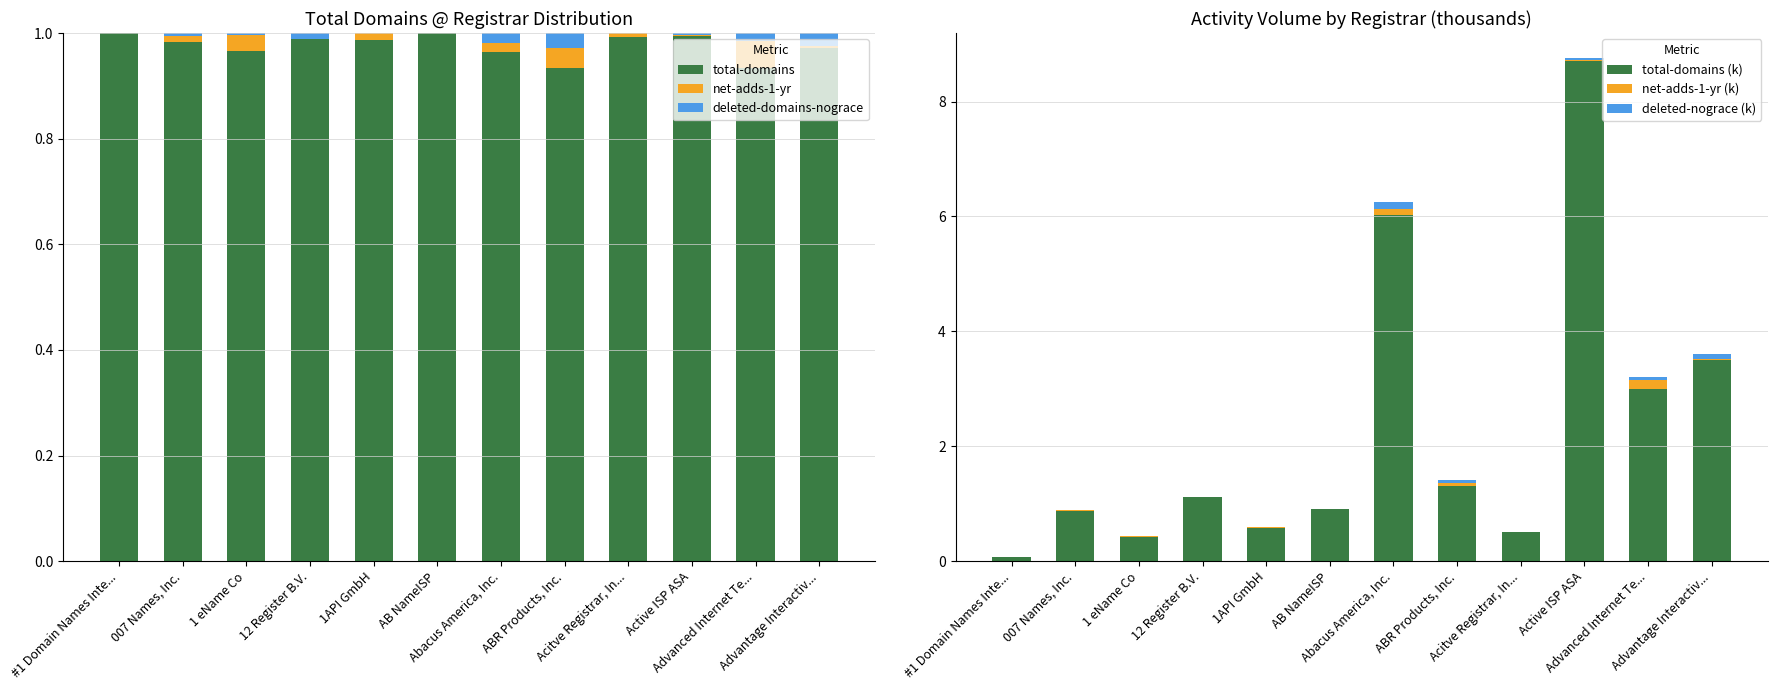

What is the sum of the total-domains (k) values at 12 Register B.V. and Advanced Internet Te...?

4.1